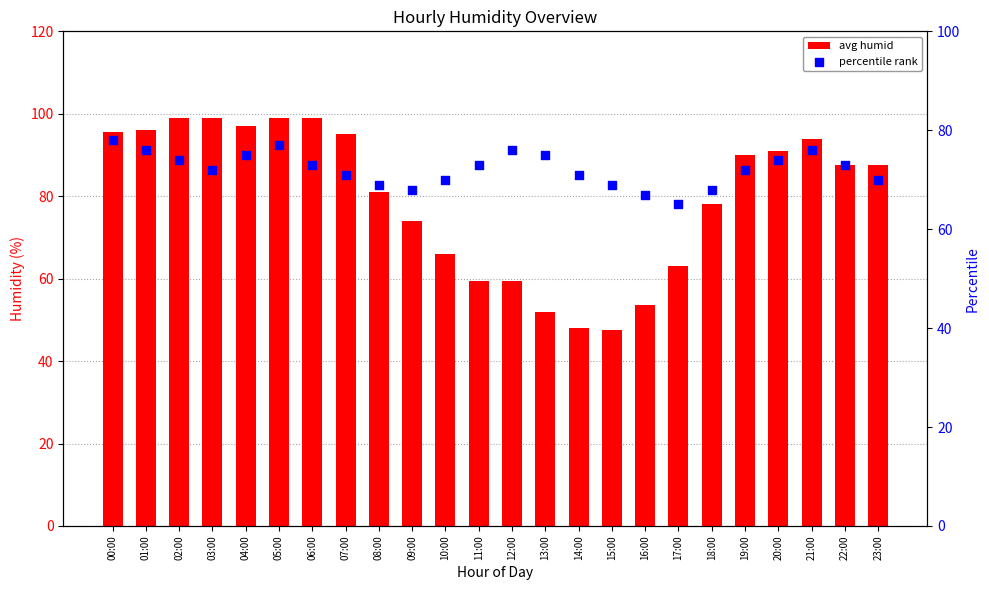

At how many categories does at least one series exceed 53?

24